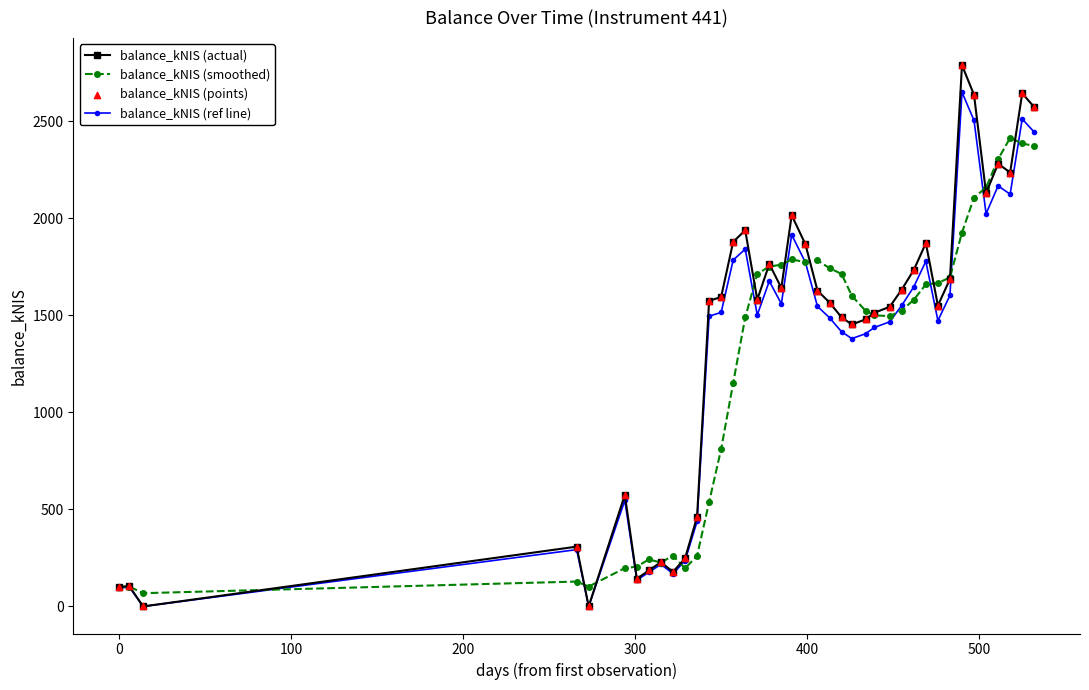

List the series in order of their peak value, highest first.

balance_kNIS (actual), balance_kNIS (ref line), balance_kNIS (smoothed)